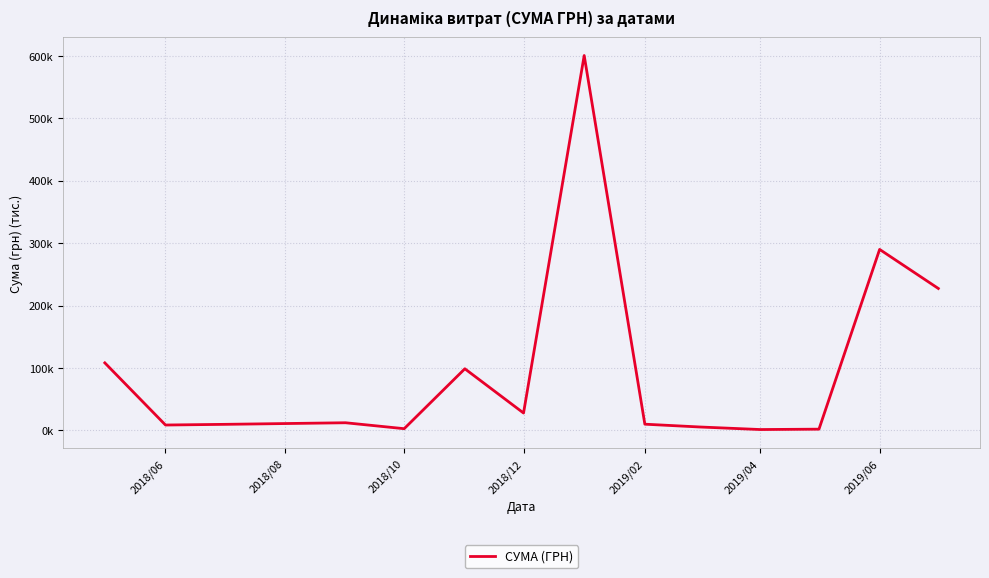

Does the chart display data point markers on the line(s)?

No